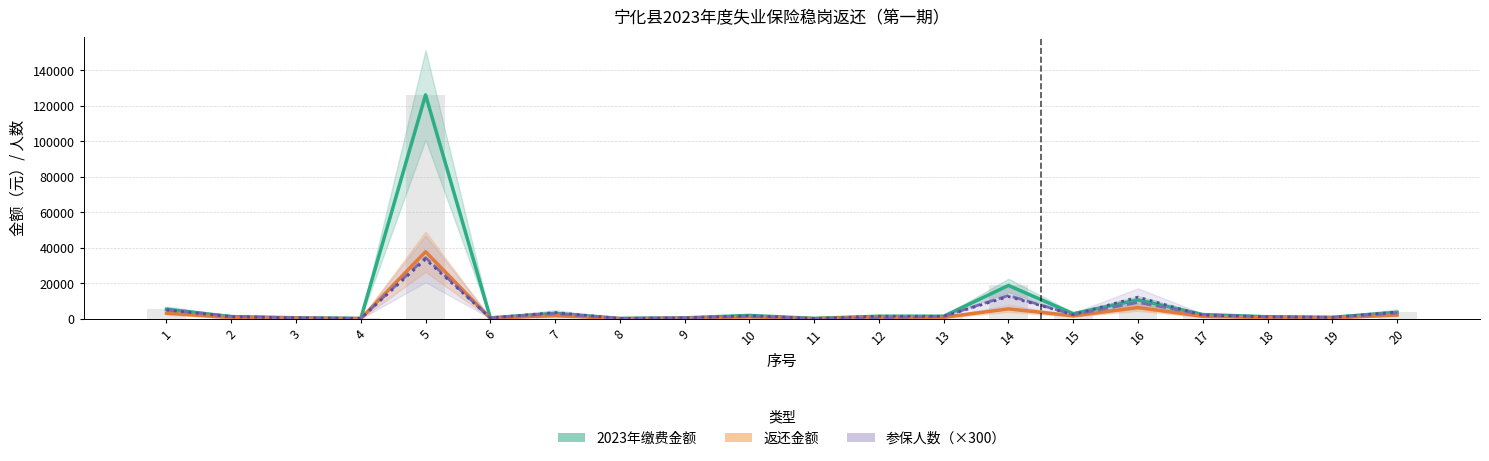

Are the bars grouped side by side (vs. stacked)?

Yes